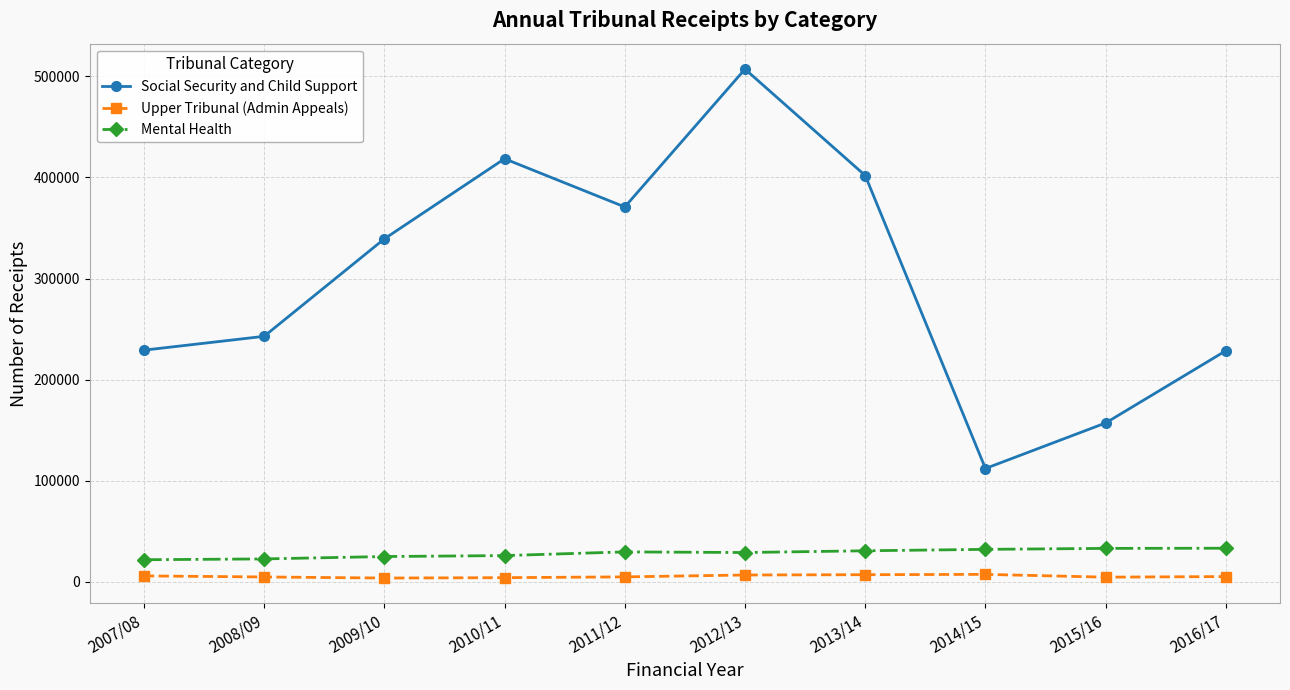

In Social Security and Child Support, how many points are higher than both neighbors (excluding endpoints)?

2